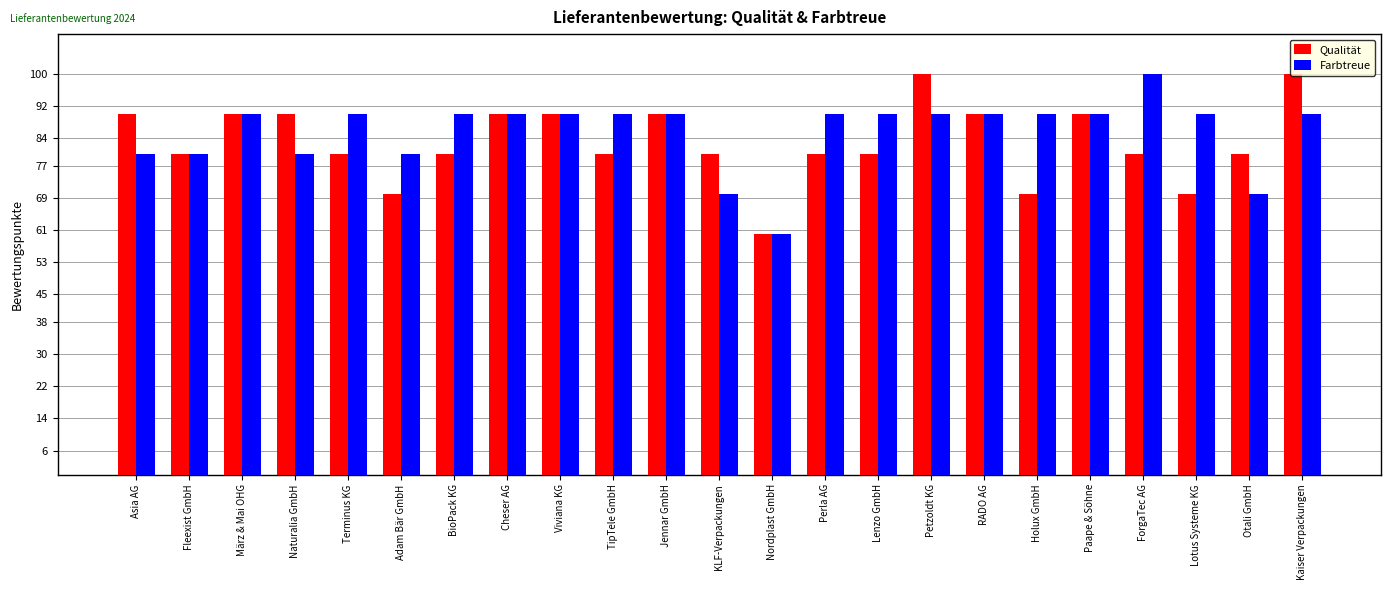

What is the label of the 10th bar from the right?

Perla AG